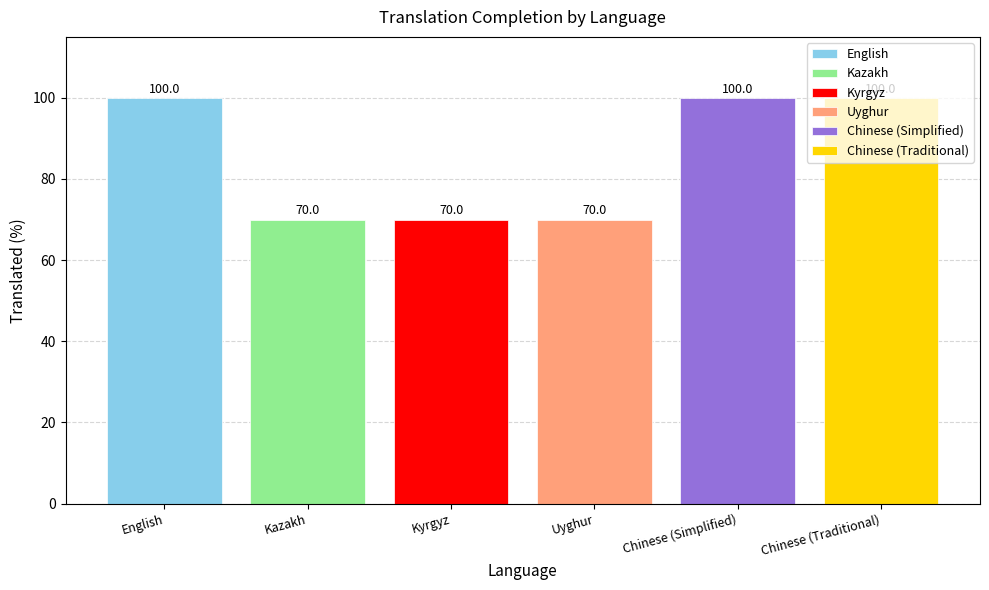

What is the difference between the second highest and second lowest values?

30